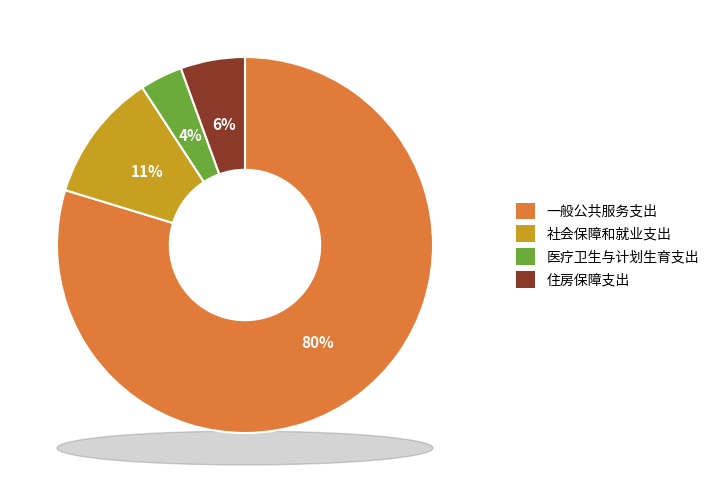

How much of the chart is everything except 一般公共服务支出?

20.3%